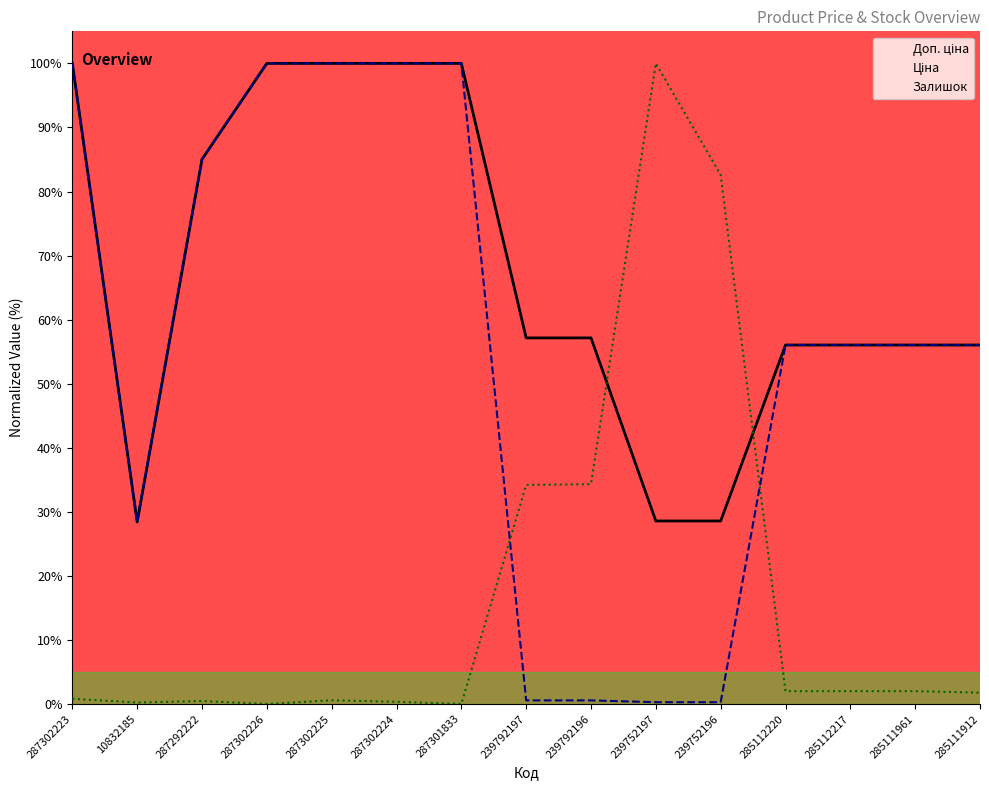

What is the difference between the maximum and minimum values in the Ціна series?

99.7